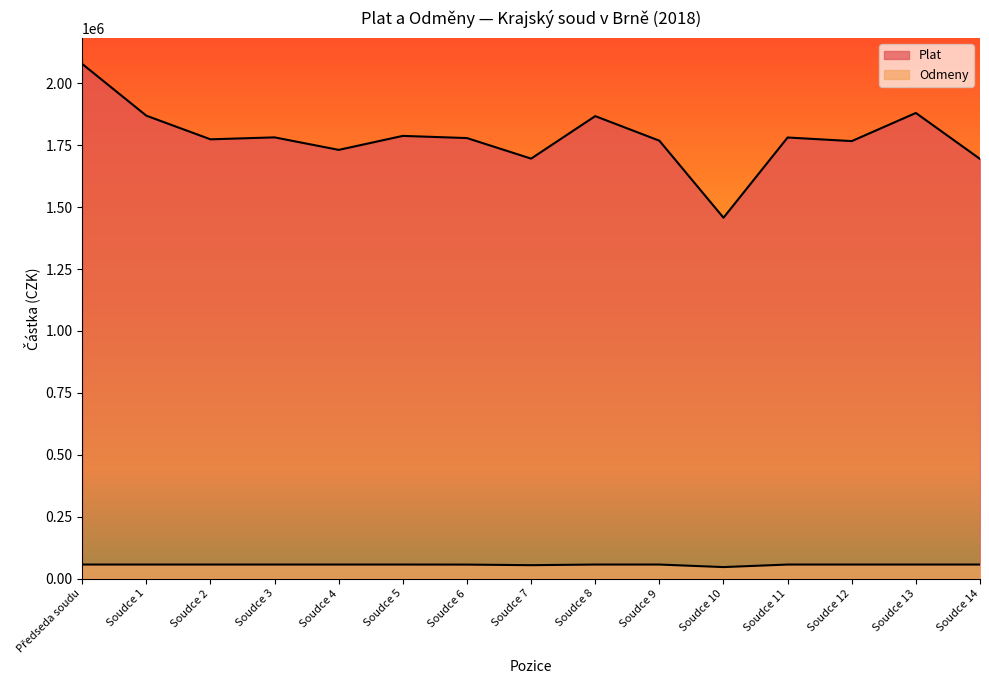

Reading right to left, extract all data points from this chart.

Plat: Soudce 14=1694726	Soudce 13=1880354	Soudce 12=1766765	Soudce 11=1781216	Soudce 10=1457317	Soudce 9=1768382	Soudce 8=1867597	Soudce 7=1695975	Soudce 6=1778939	Soudce 5=1787776	Soudce 4=1731281	Soudce 3=1781752	Soudce 2=1773935	Soudce 1=1869367	Předseda soudu=2078410
Odmeny: Soudce 14=56400	Soudce 13=56400	Soudce 12=56400	Soudce 11=56400	Soudce 10=46146	Soudce 9=56400	Soudce 8=56400	Soudce 7=53832	Soudce 6=56196	Soudce 5=56400	Soudce 4=56400	Soudce 3=56400	Soudce 2=56400	Soudce 1=56400	Předseda soudu=56400